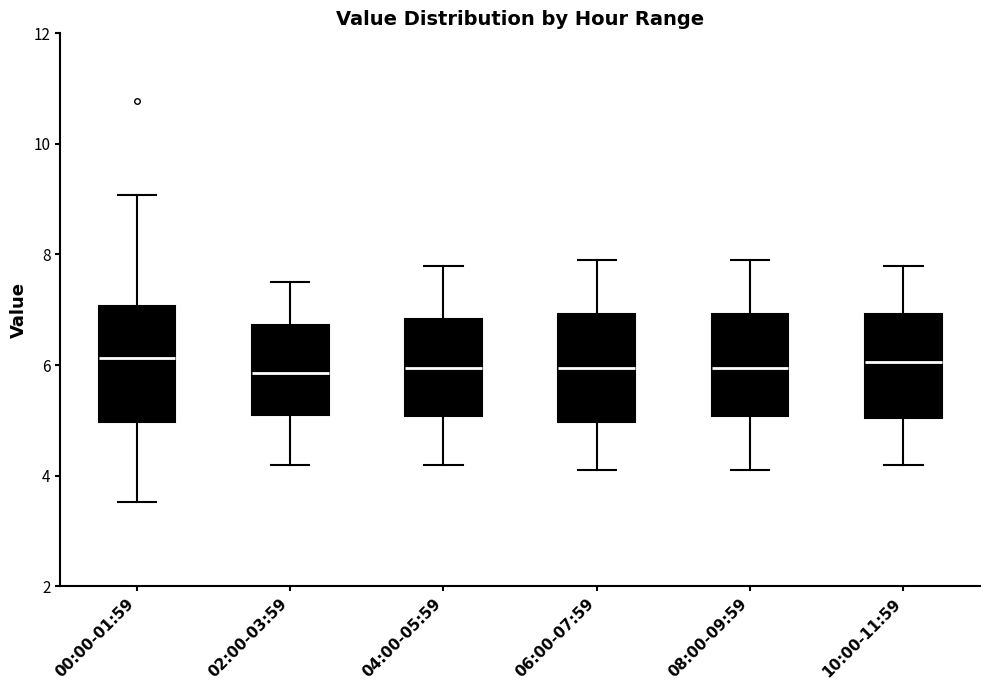

Where does the upper whisker of the box for 06:00-07:59 end on the y-axis? The values are not printed on the chart, so give them approximately, as read against the axis.

8.0